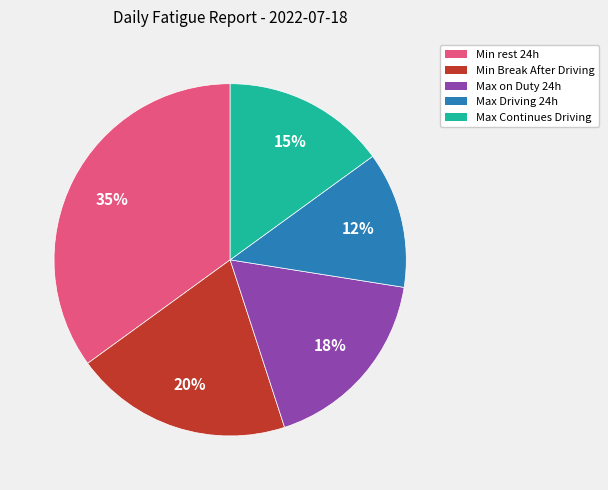

Is there a majority slice in this chart?

No